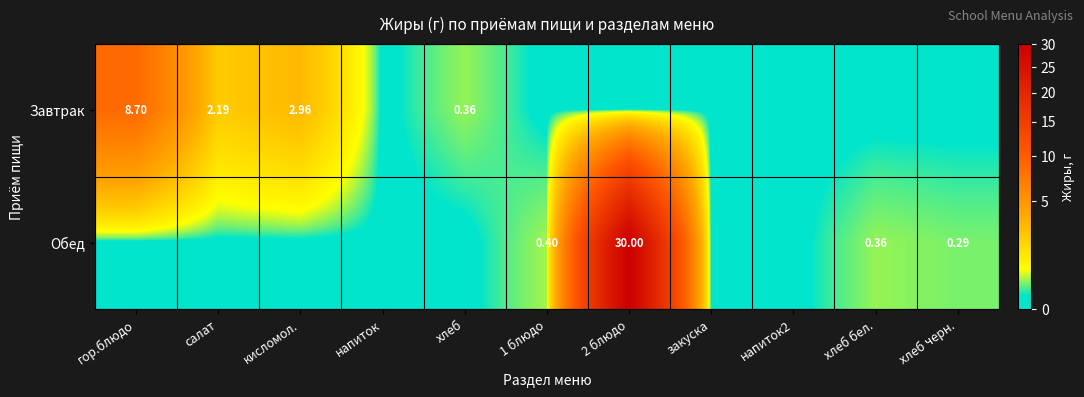

The value of Завтрак at кисломол. is 3.0. True or false?

True